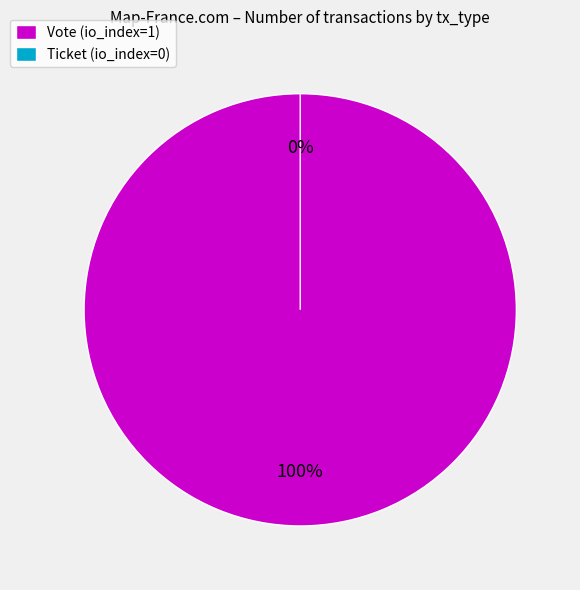

To the nearest percent, what is the average slice percentage?

50%